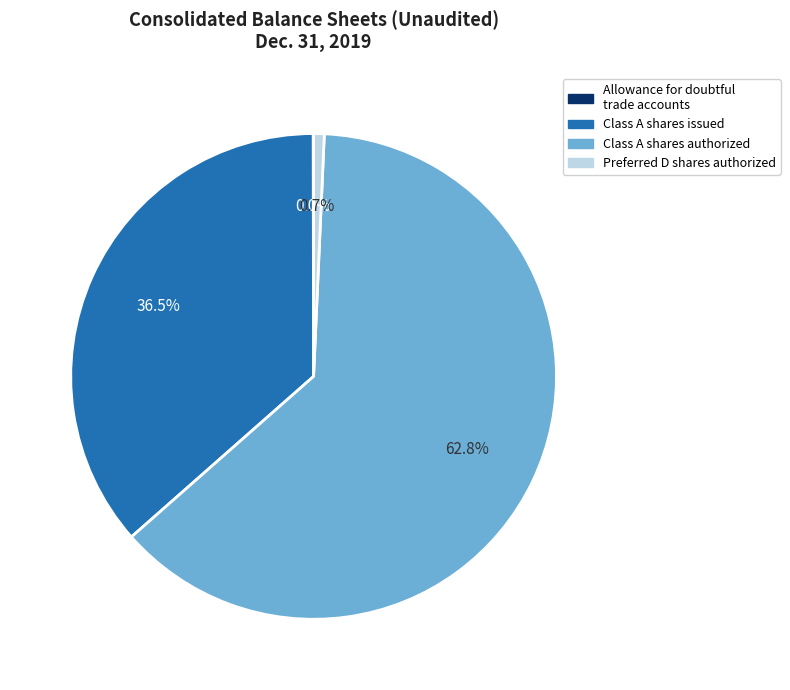

Is there any slice that represents more than half of the pie?

Yes